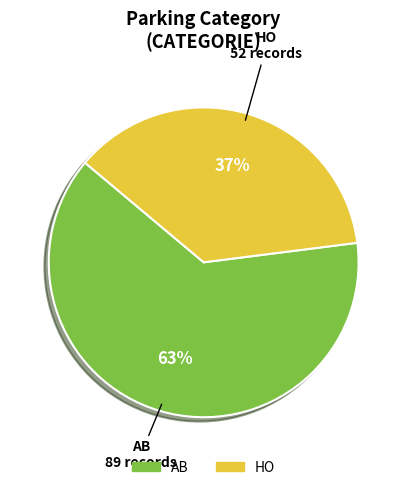

Is it true that HO is 49% of the pie?

False